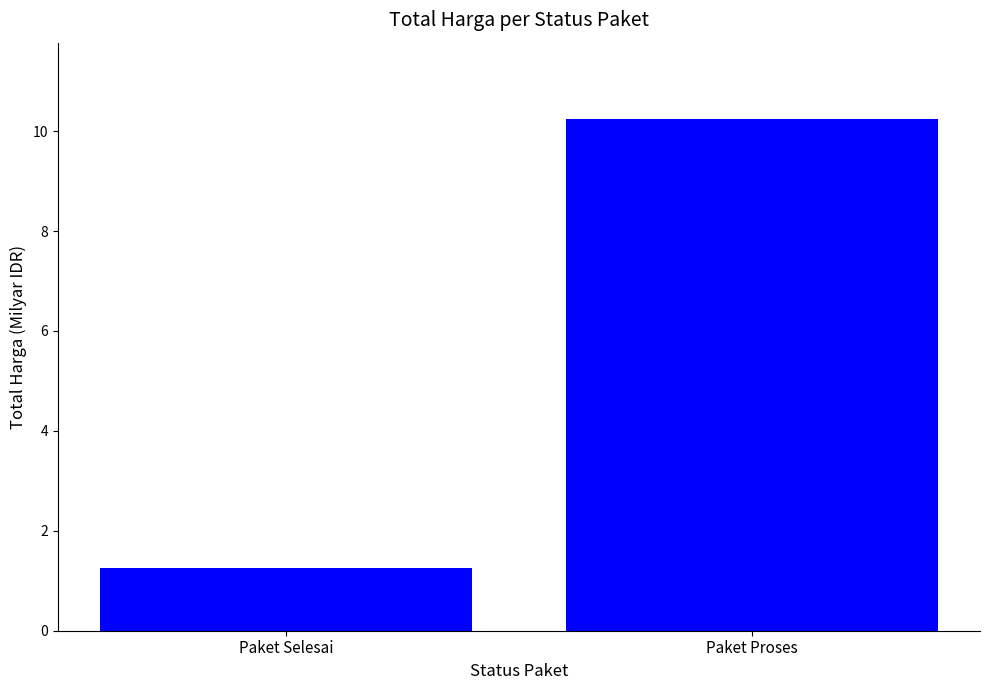

What is the label of the 2nd bar from the left?

Paket Proses